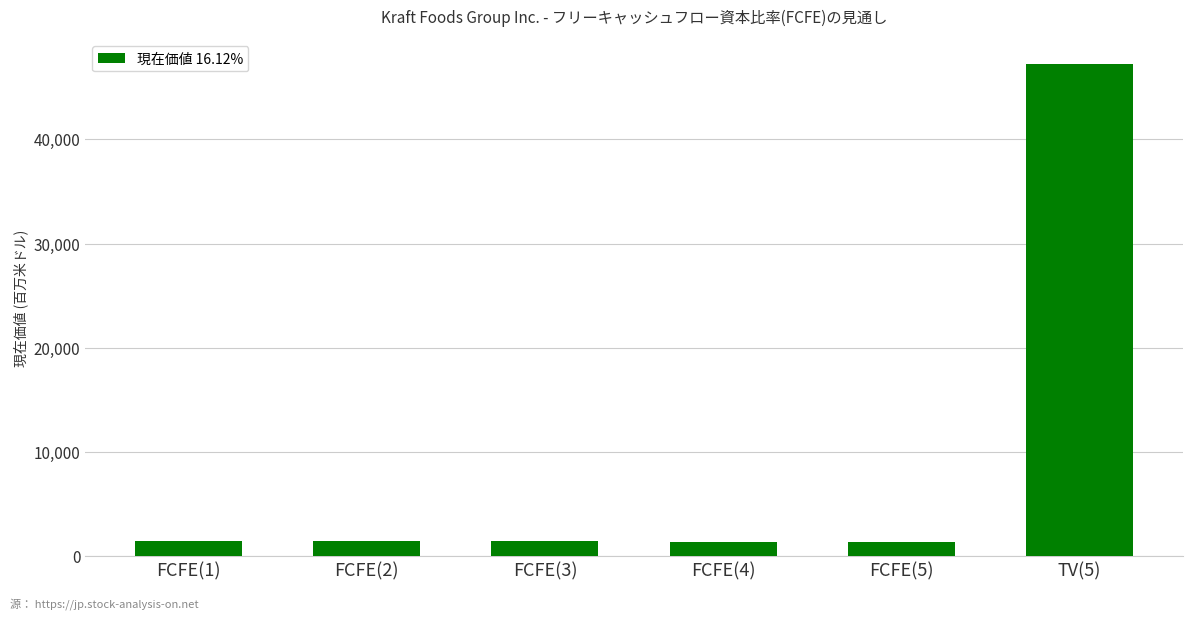

At which label does the data first exceed 1474?

FCFE(1)